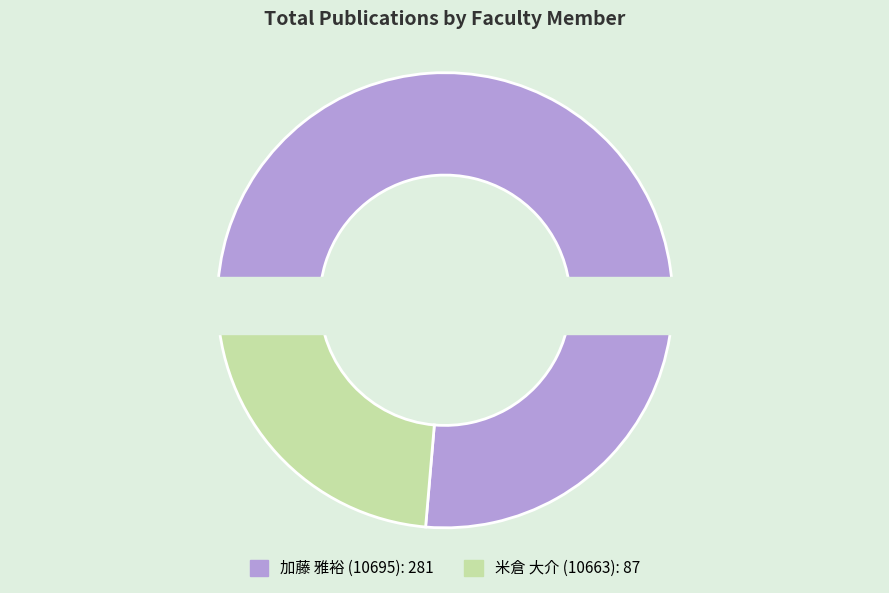

Combined, do 加藤 雅裕 (10695) and 米倉 大介 (10663) account for over 50%?

Yes